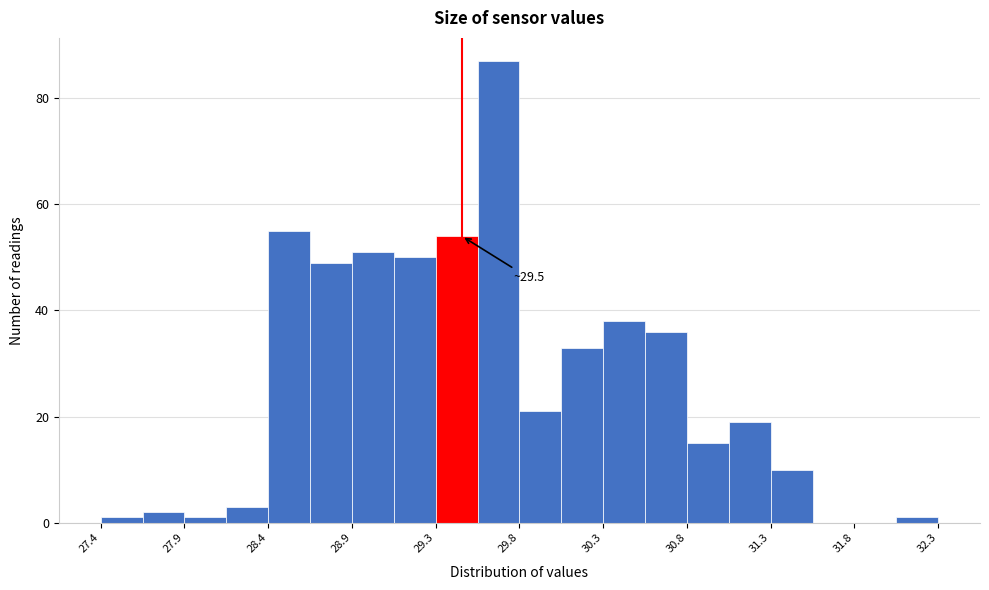

Over which range of the x-axis is the bar tallest?

29.60 to 29.85